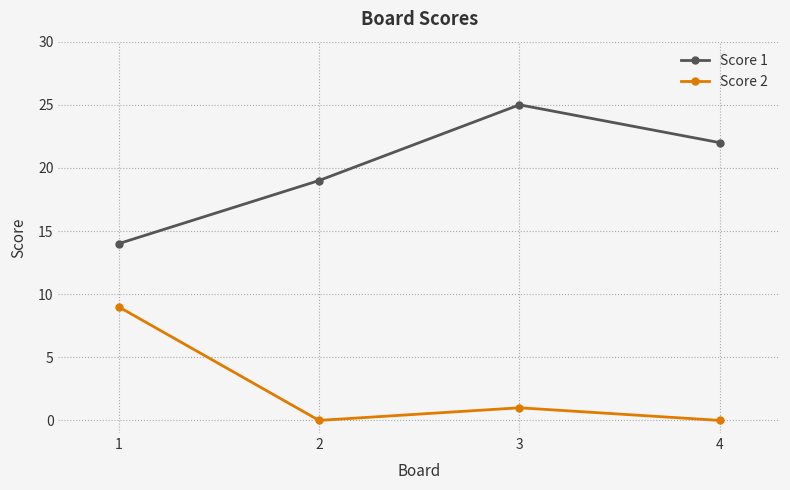

What is the difference between the highest and lowest values at 1?

5